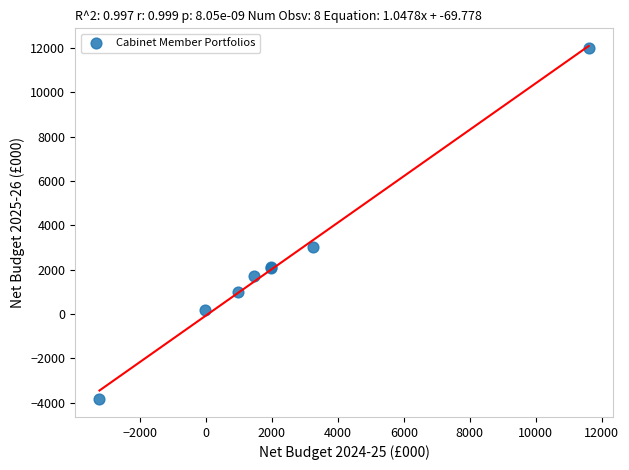

What Y value in the scatter plot is closest to 4069?

3040.7